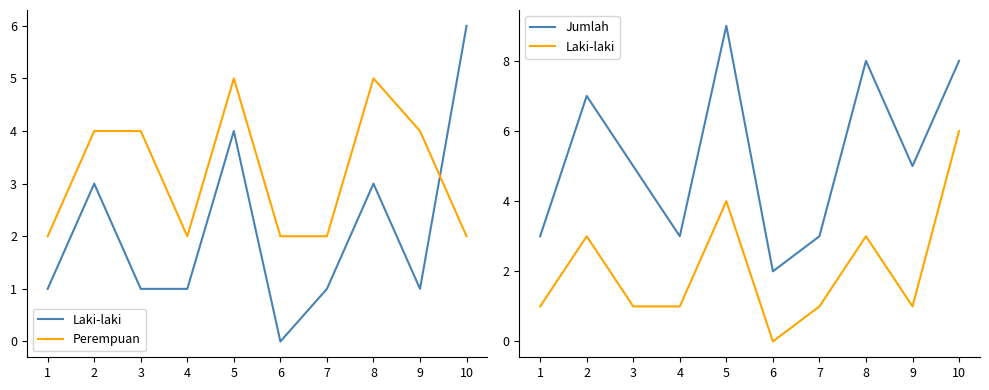

What is the difference between the second highest and minimum values in the Jumlah series?

6